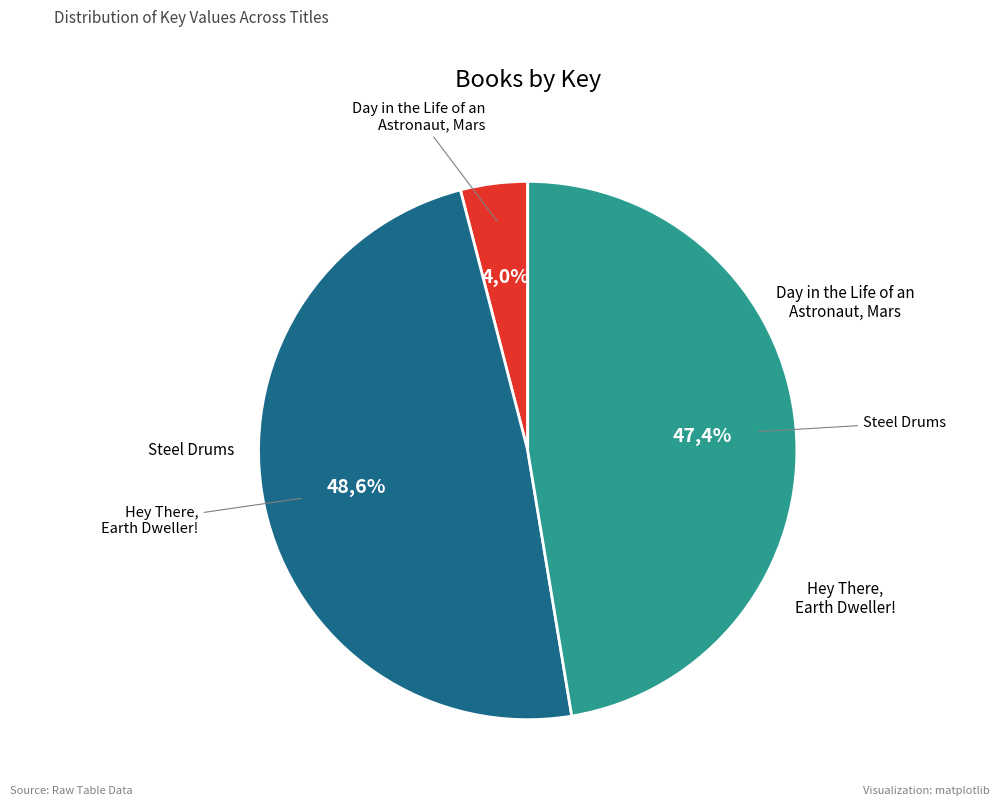

What percentage is the Day in the Life of an Astronaut, Mars slice, to the nearest percent?

4%